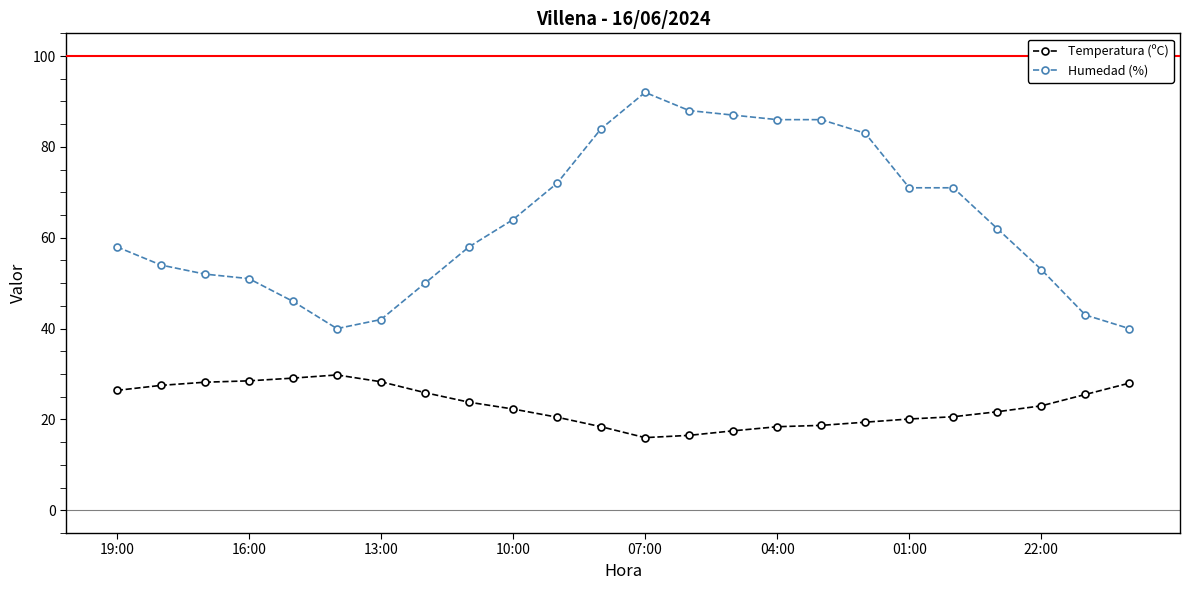

What is the lowest value of the Humedad (%) series?

40.0